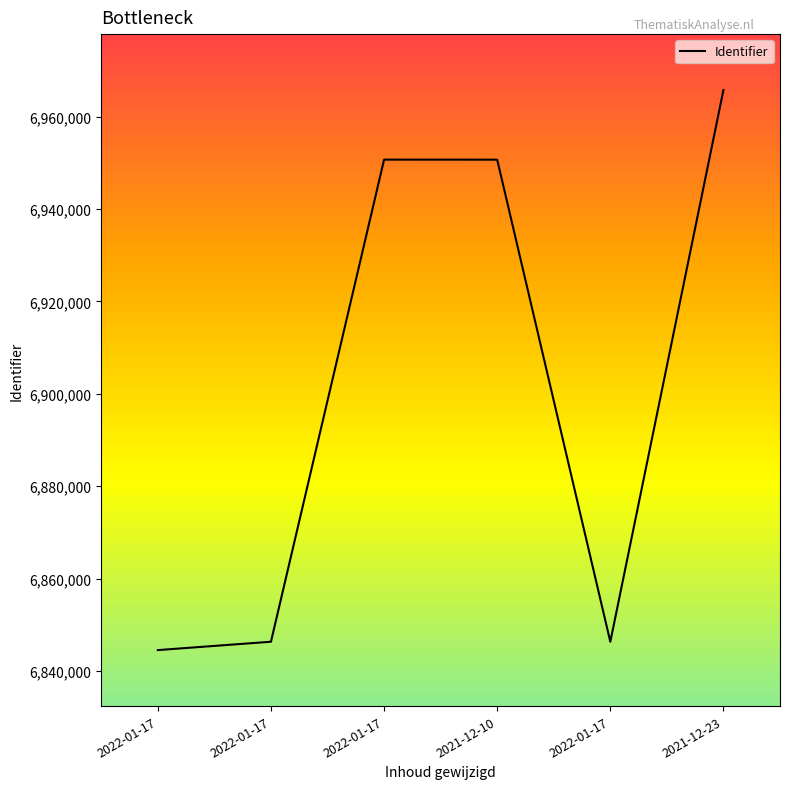

Is this an area chart (filled region under the line)?

No